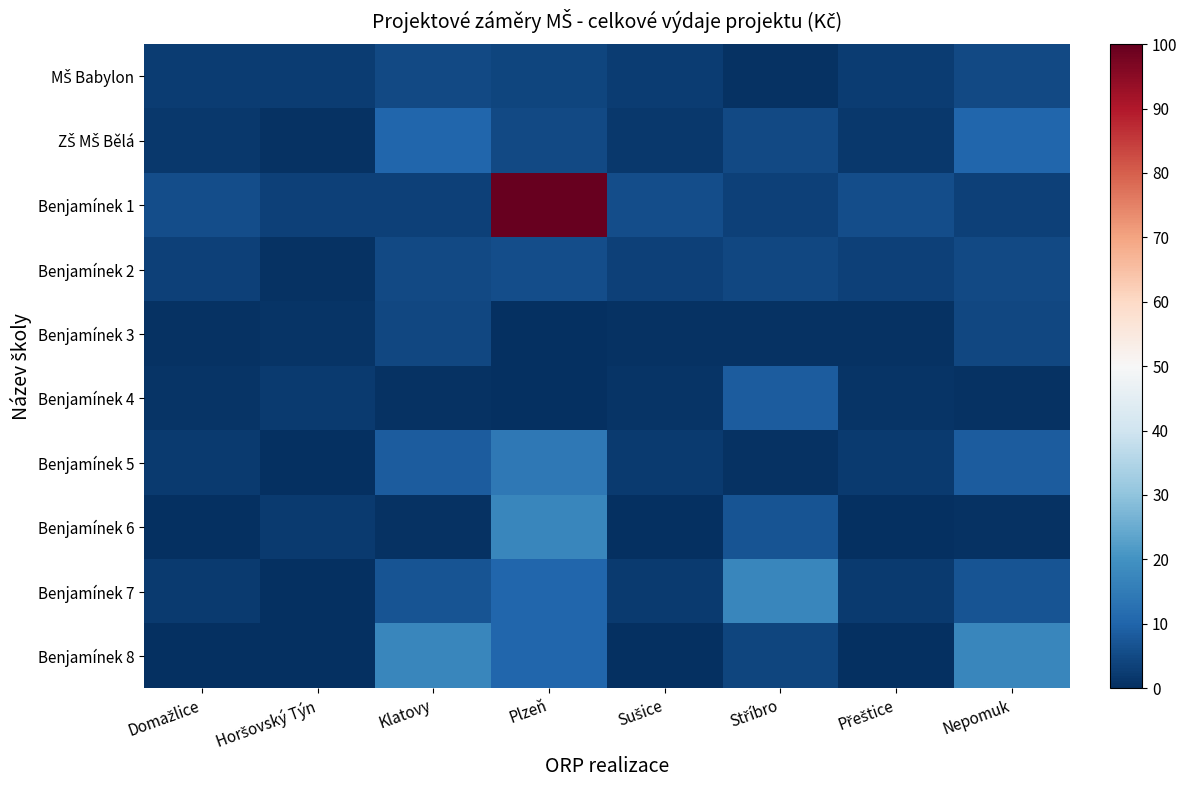

Which series has the largest total across all categories?

Benjamínek 1